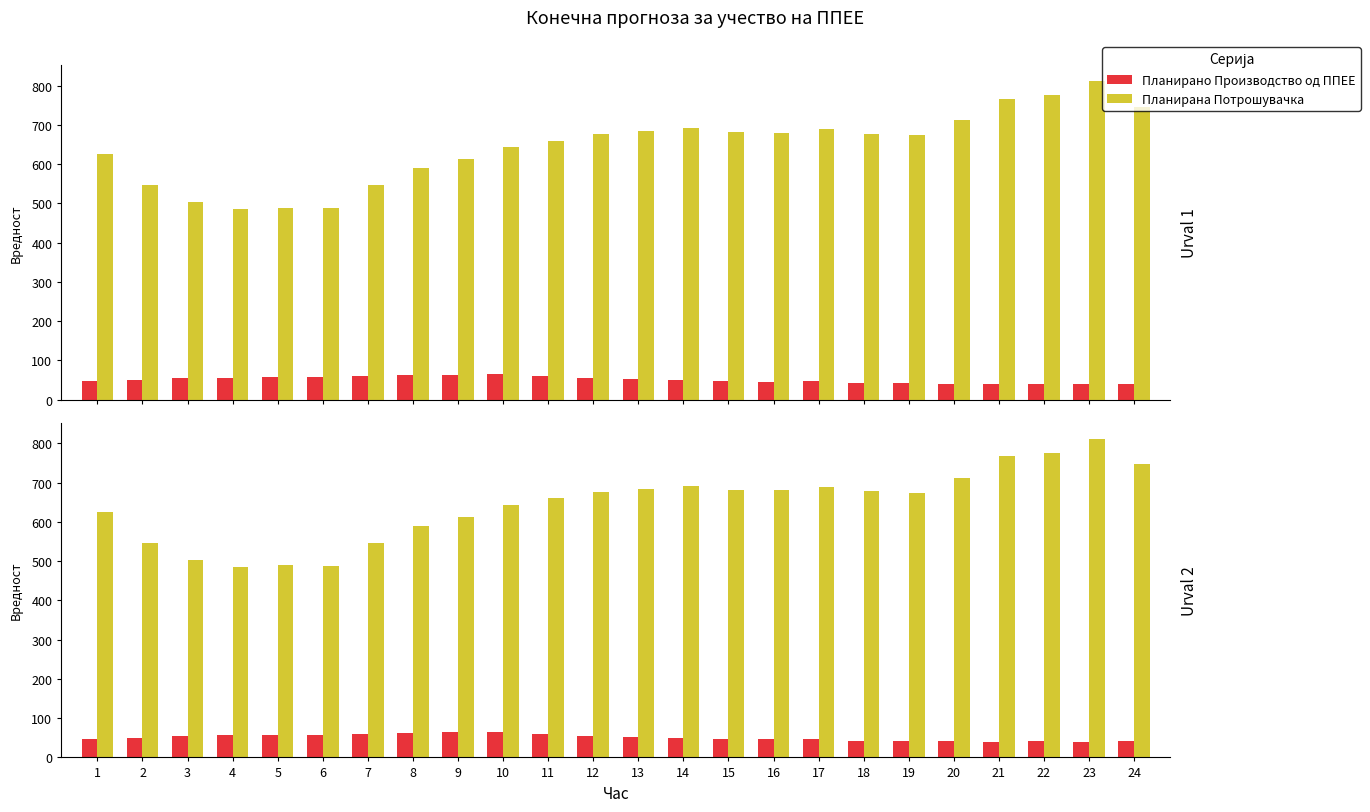

Reading left to right, what are all the values shown in this chart?

Планирано Производство од ППЕЕ: 46.8	50.5	54.1	56.4	57.2	58.0	60.1	63.3	63.9	64.4	59.4	54.3	52.1	50.2	47.0	46.2	47.4	42.4	42.6	40.6	39.7	40.9	40.5	41.3
Планирана Потрошувачка: 625.3	547.2	503.6	484.9	489.3	488.4	546.1	589.3	612.4	643.4	660.2	676.4	684.7	691.2	681.0	680.6	690.1	677.8	674.3	712.1	766.9	775.8	812.2	746.8